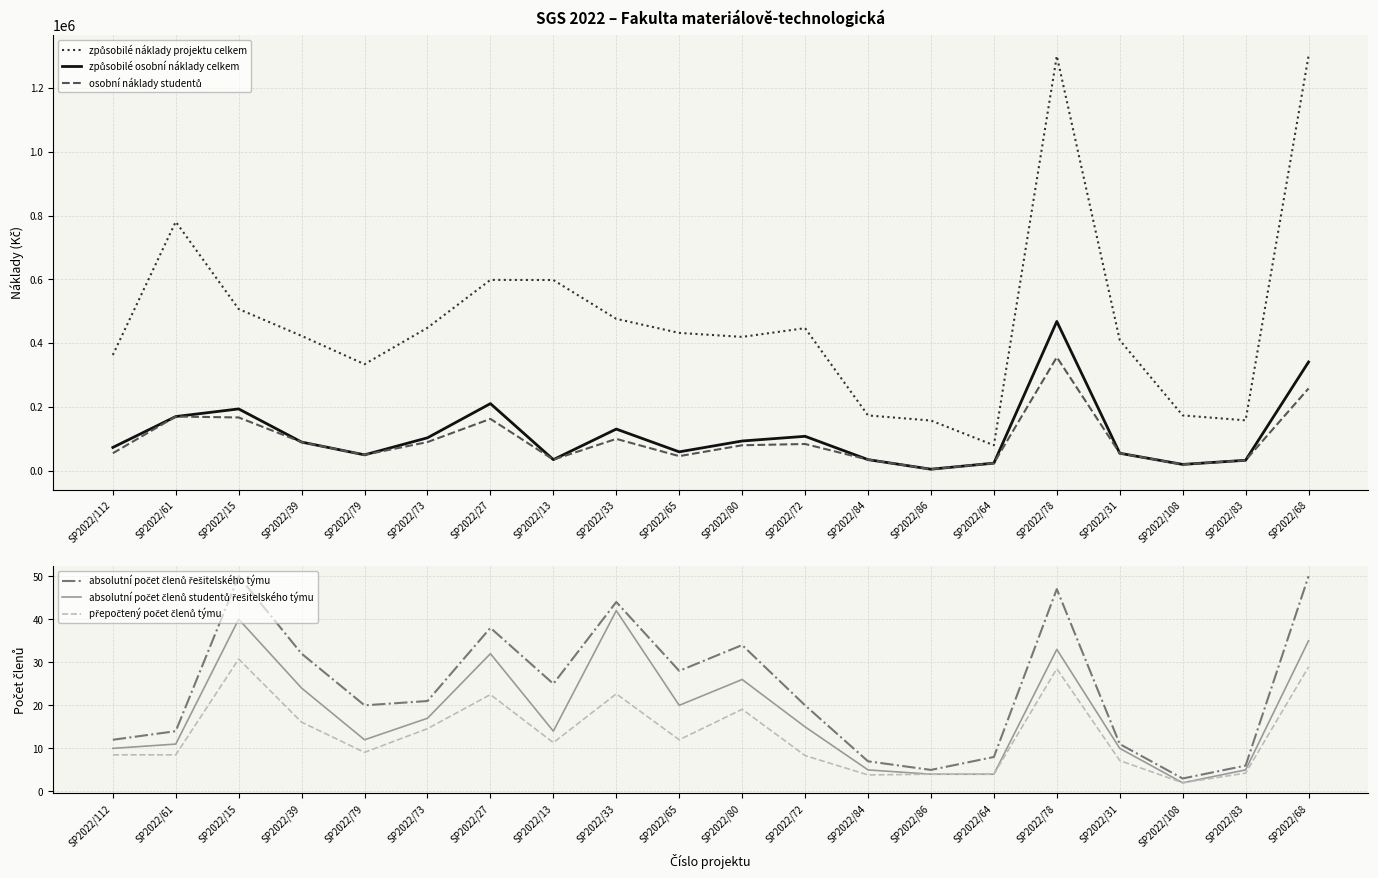

What is the maximum value shown in the chart?

1300000.0